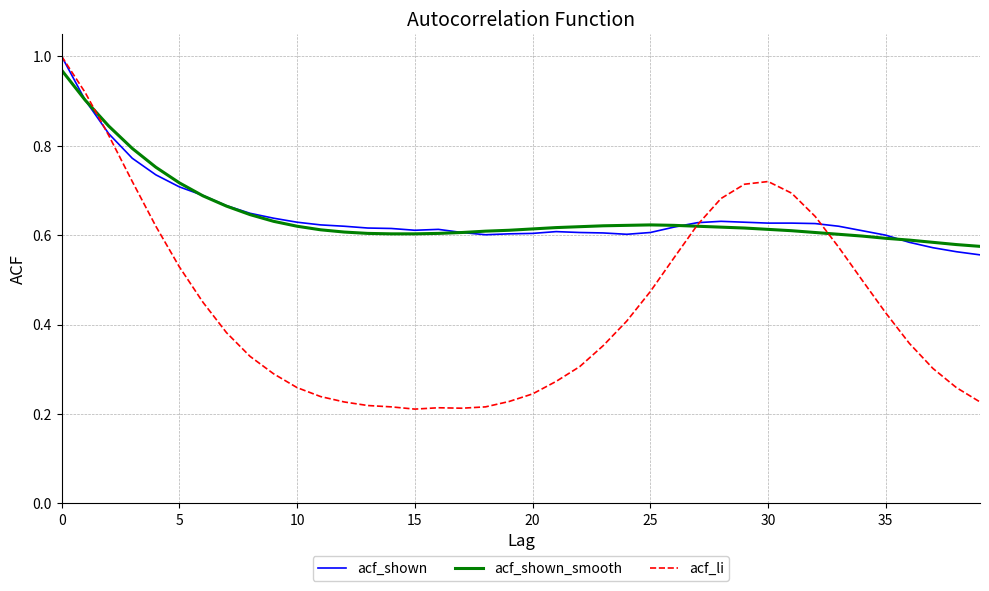

Which series has the widest spread of values?

acf_li